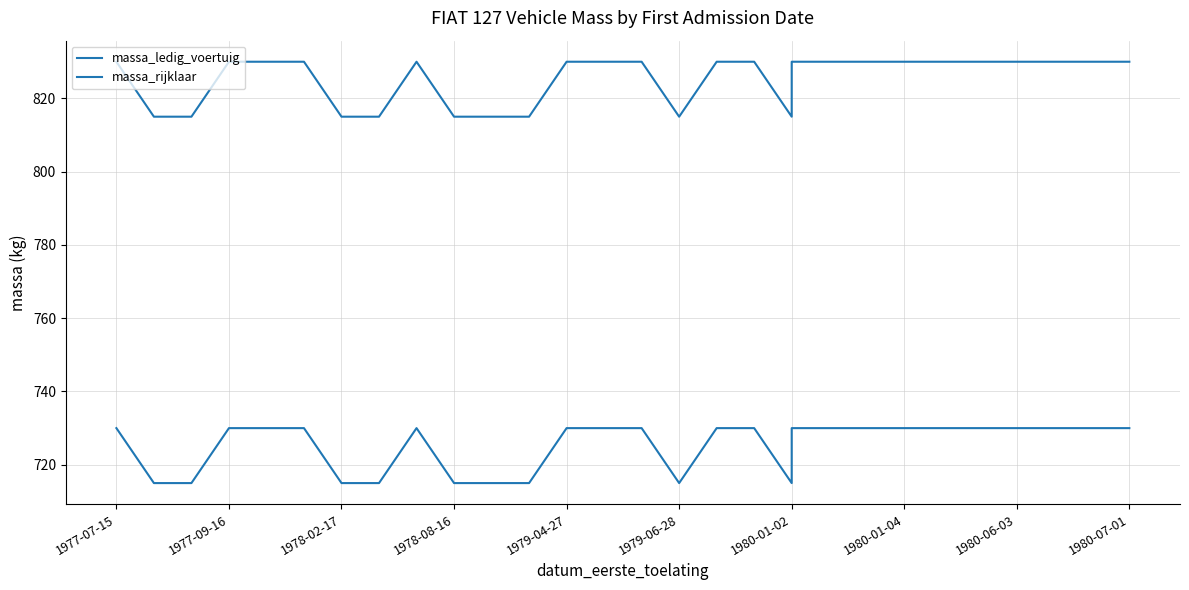

True or false: massa_rijklaar and massa_ledig_voertuig intersect in this chart.

False